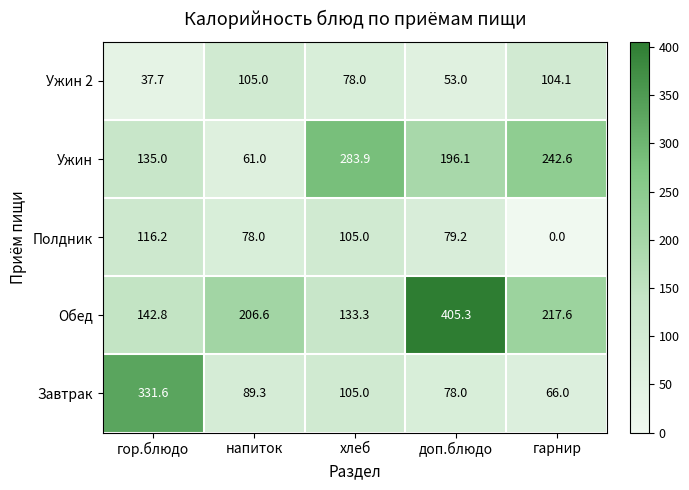

The Обед series shows 222.8 at хлеб. True or false?

False